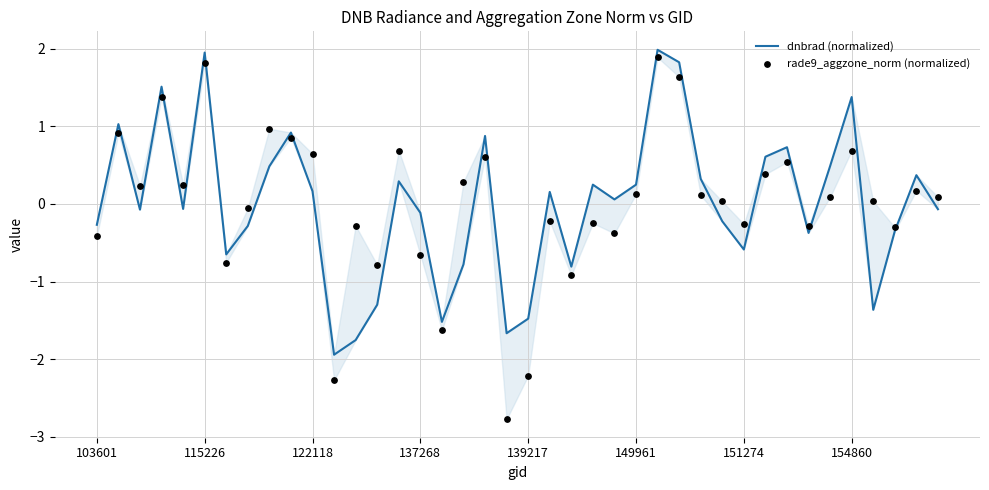

Which series has the widest spread of Y values?

rade9_aggzone_norm (normalized)